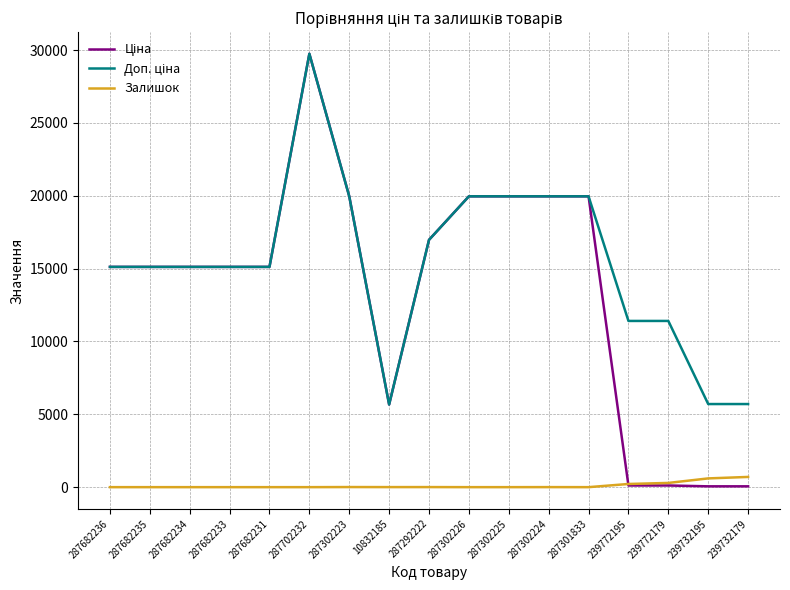

What is the difference between the Залишок values at 287682231 and 239772195?

218.0